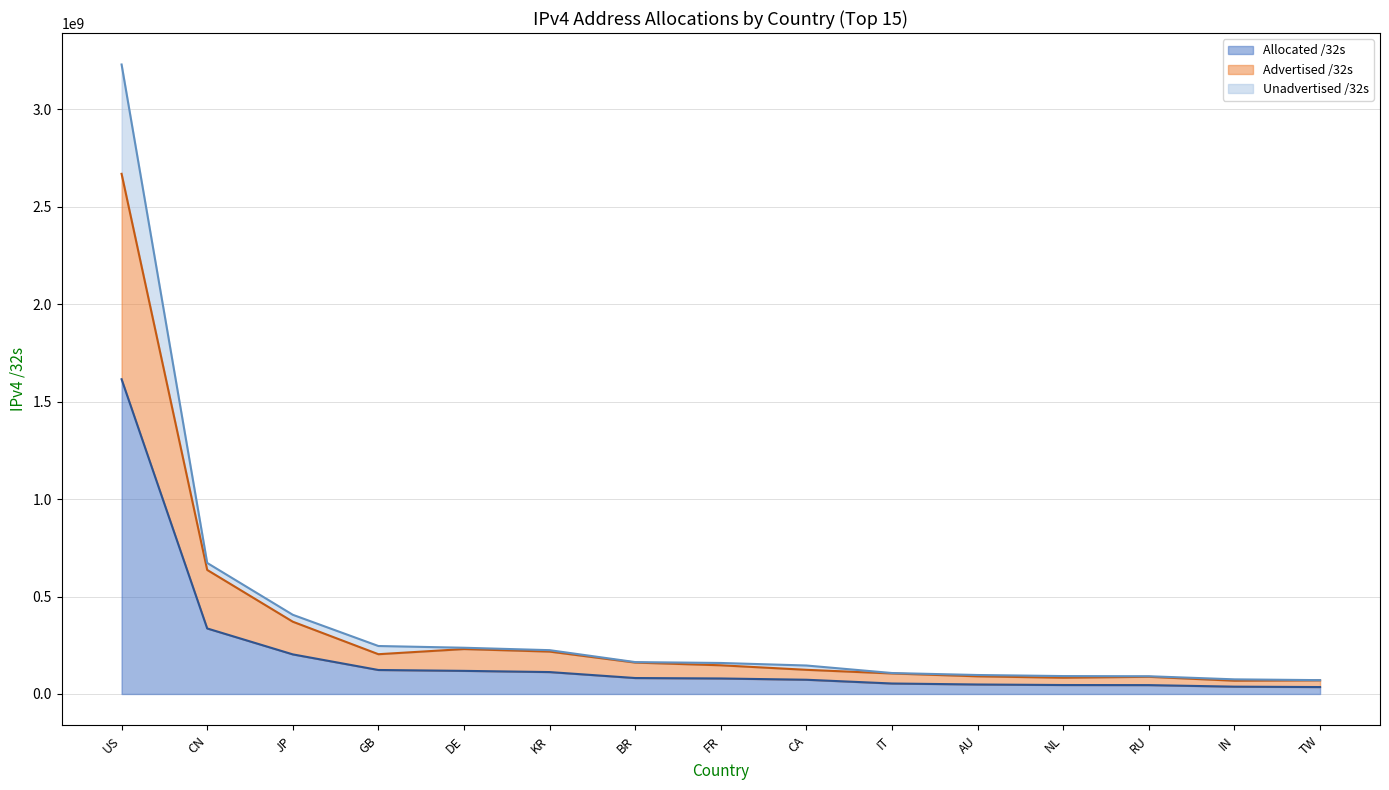

At which label does Allocated /32s reach its peak?

US